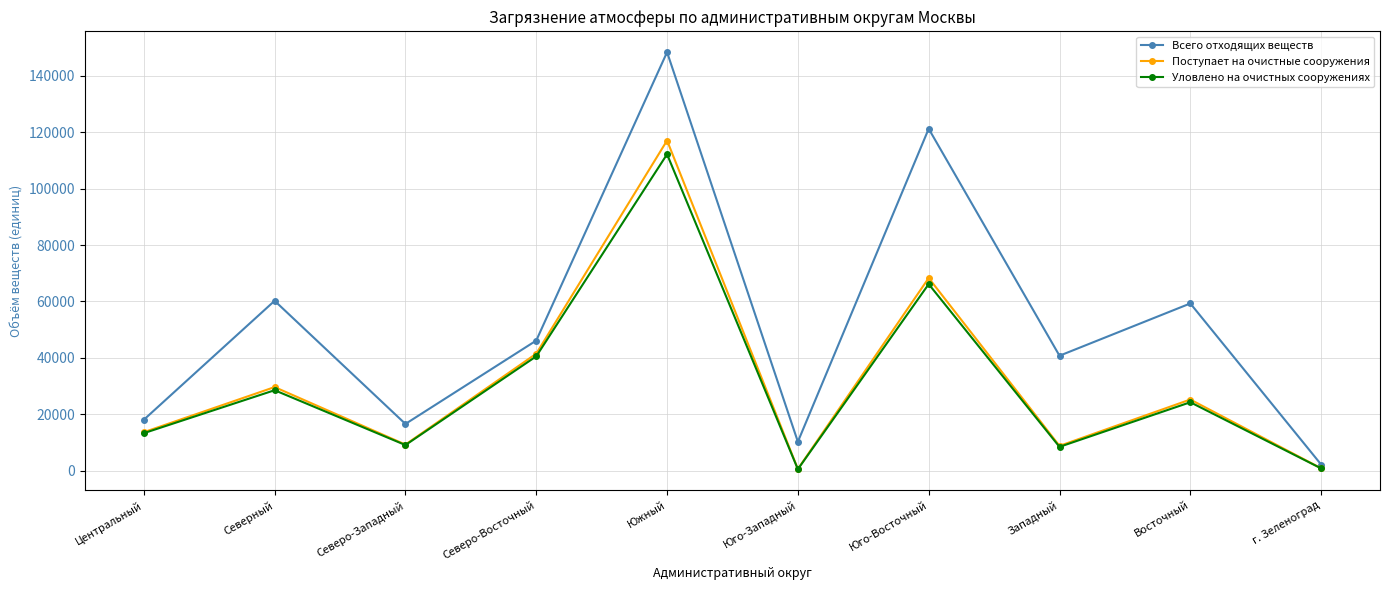

How many categories are shown in the chart?

10